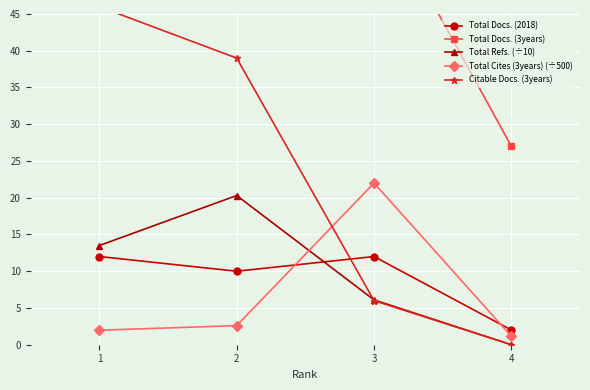

Which series has the largest total across all categories?

Total Docs. (3years)